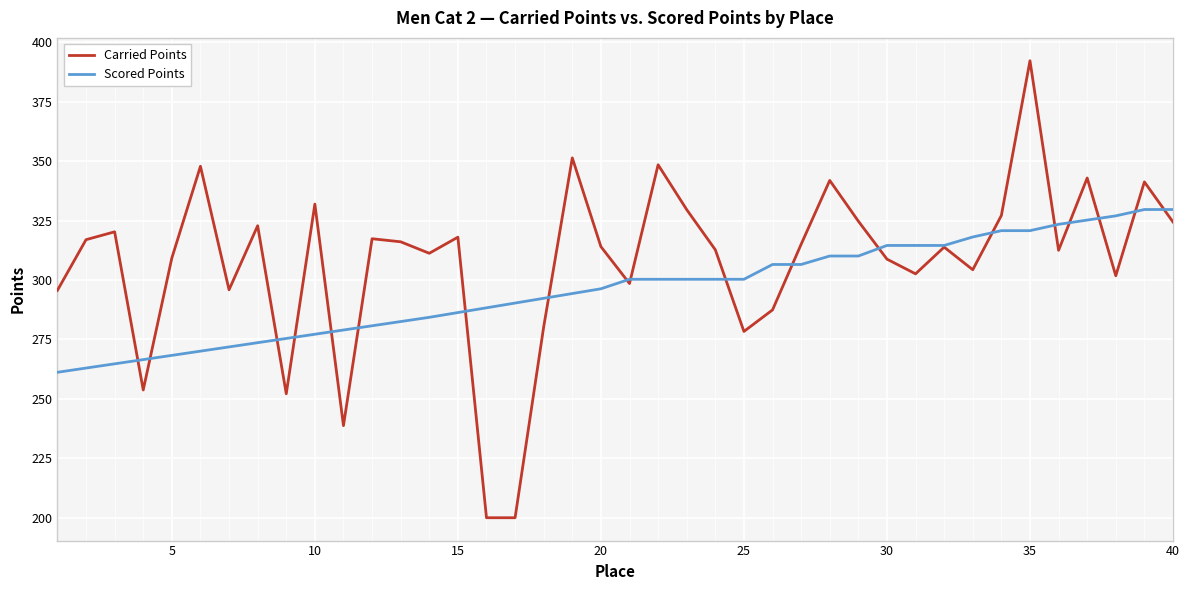

Which series has the largest range (max minus min)?

Carried Points